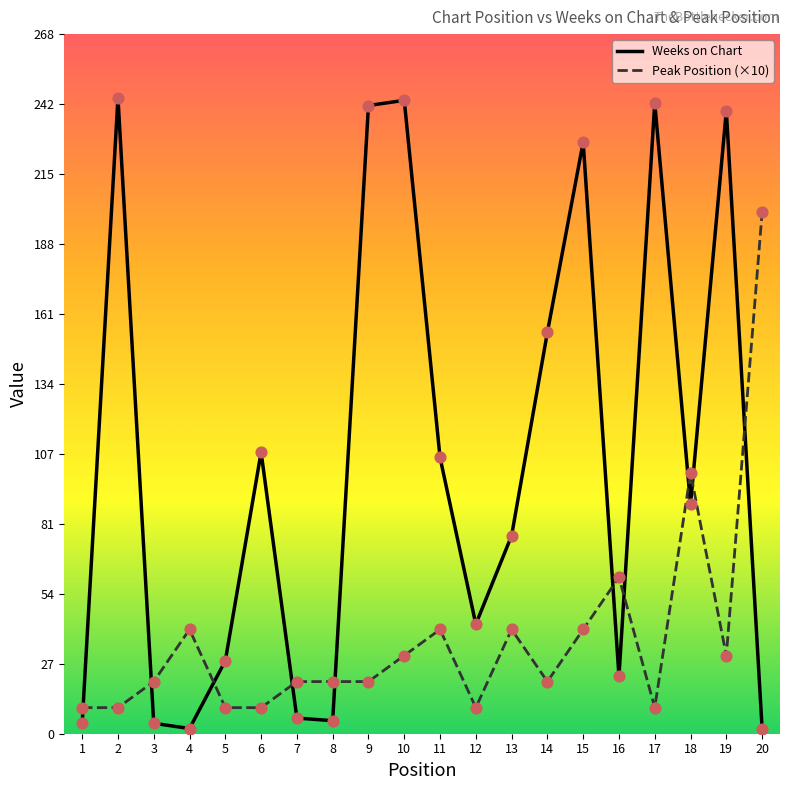

Is the value of Peak Position (×10) at 10 greater than the value of Weeks on Chart at 3?

Yes